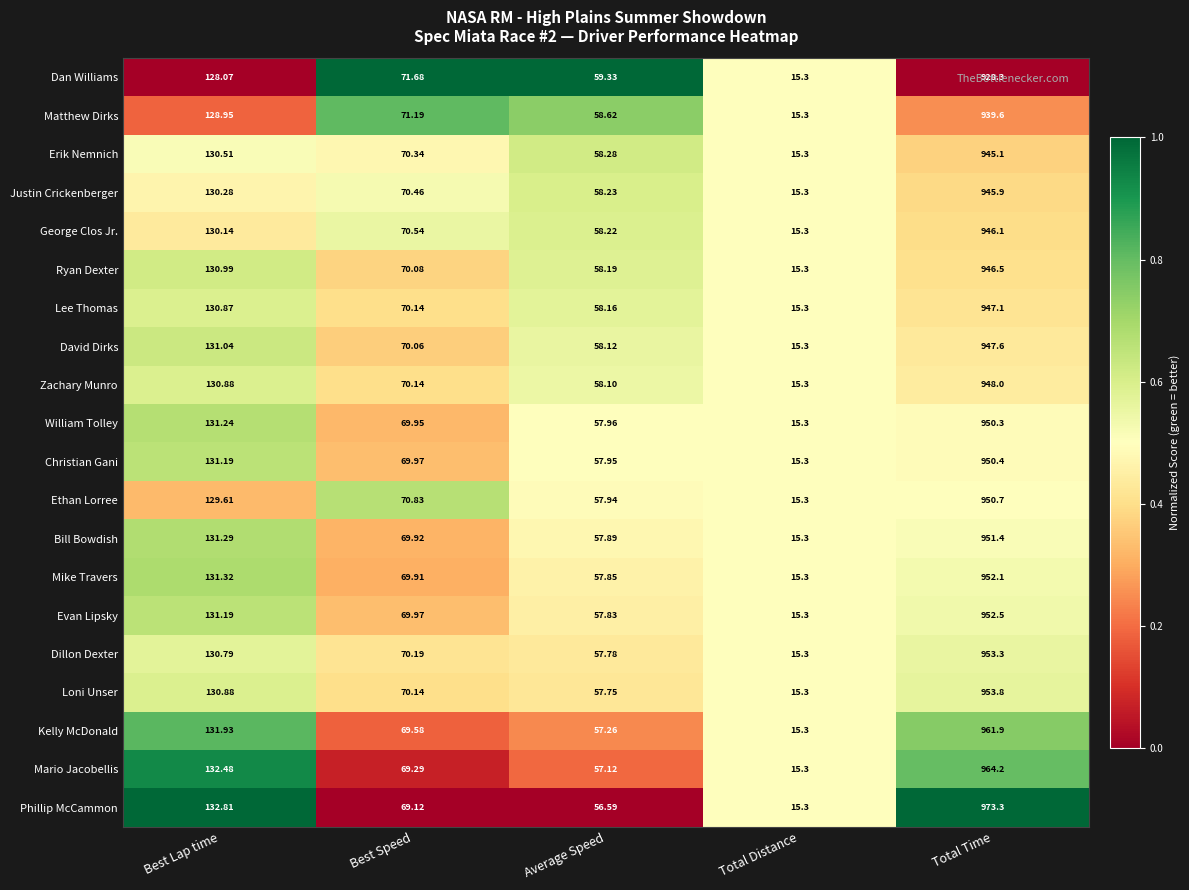

Which series has the widest spread of values?

Phillip McCammon